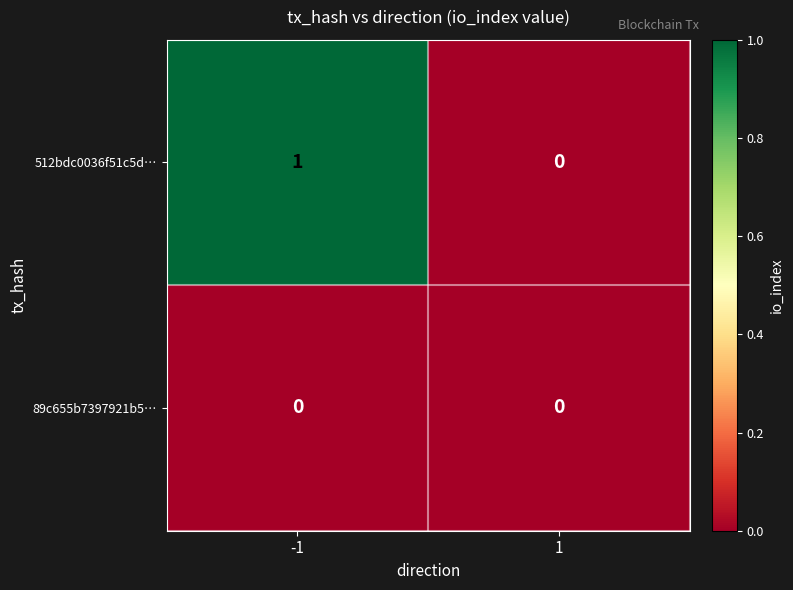

What is the total value across all series at -1?

1